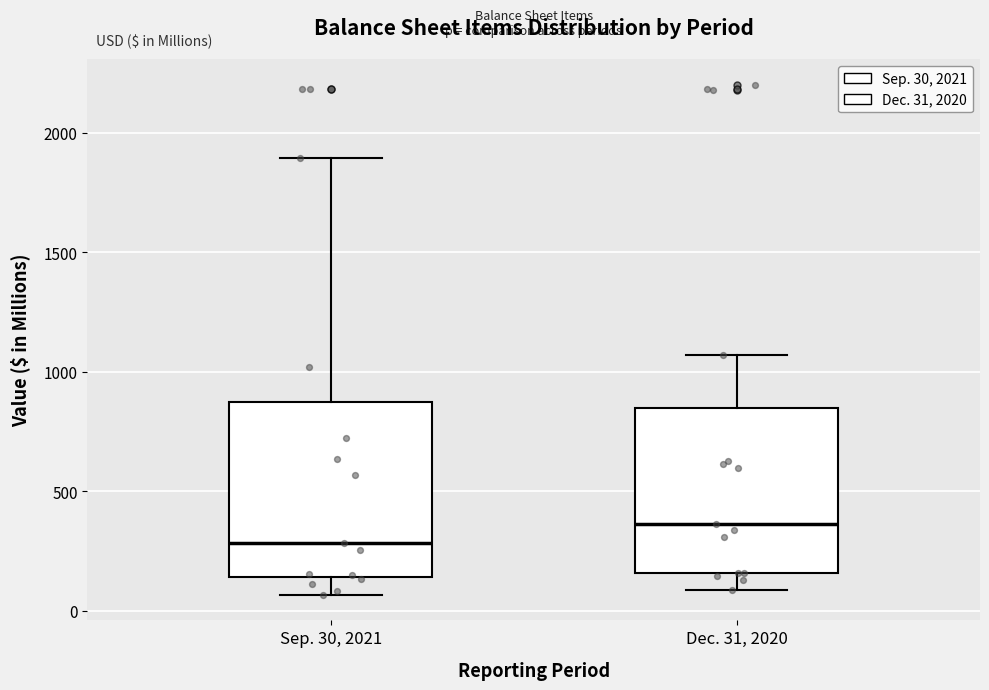

Where does the upper whisker of the box for Dec. 31, 2020 end on the y-axis? The values are not printed on the chart, so give them approximately, as read against the axis.

1050